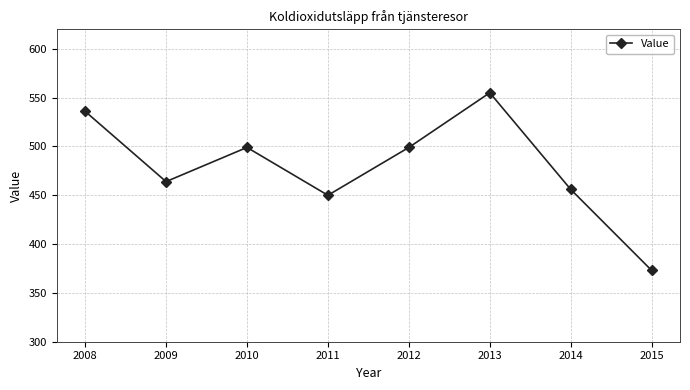

How many distinct data groups are displayed?

1